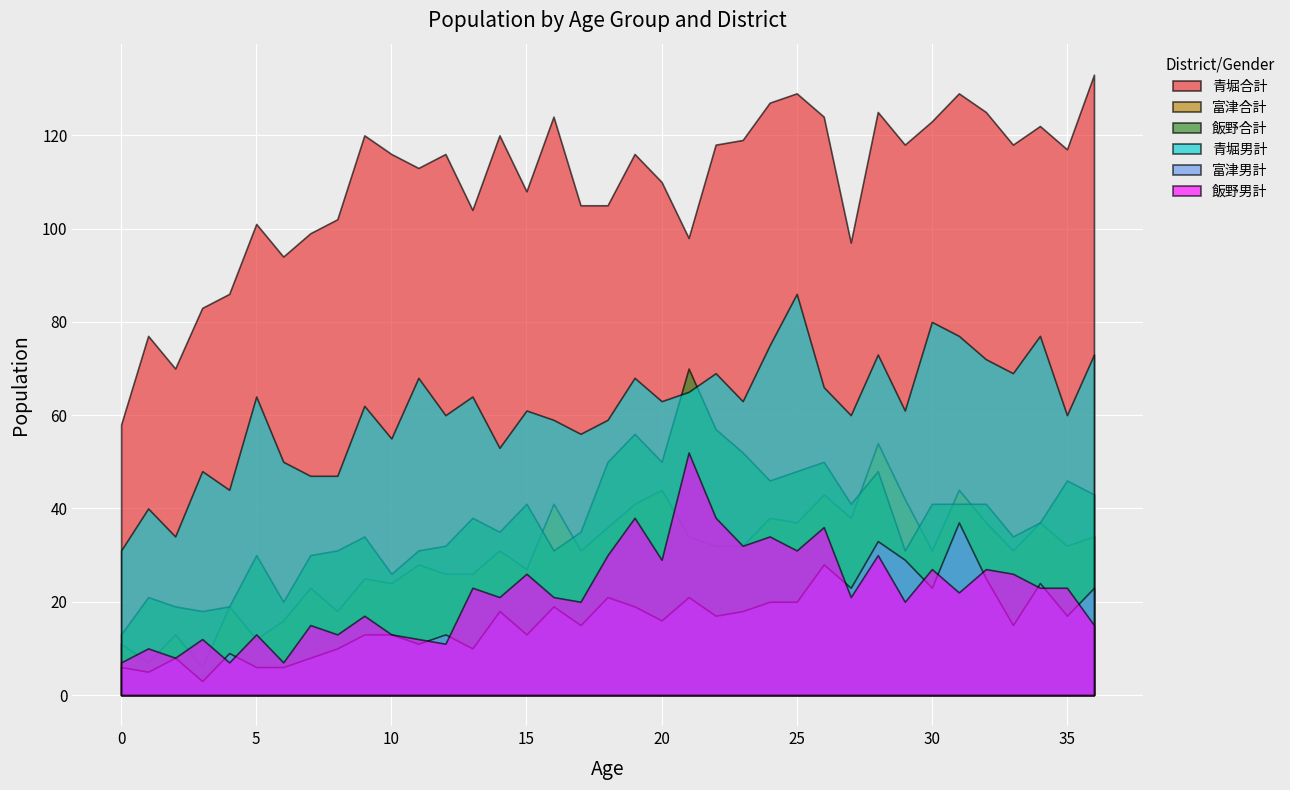

Is the value of 富津男計 at 36 greater than the value of 飯野男計 at 10?

Yes